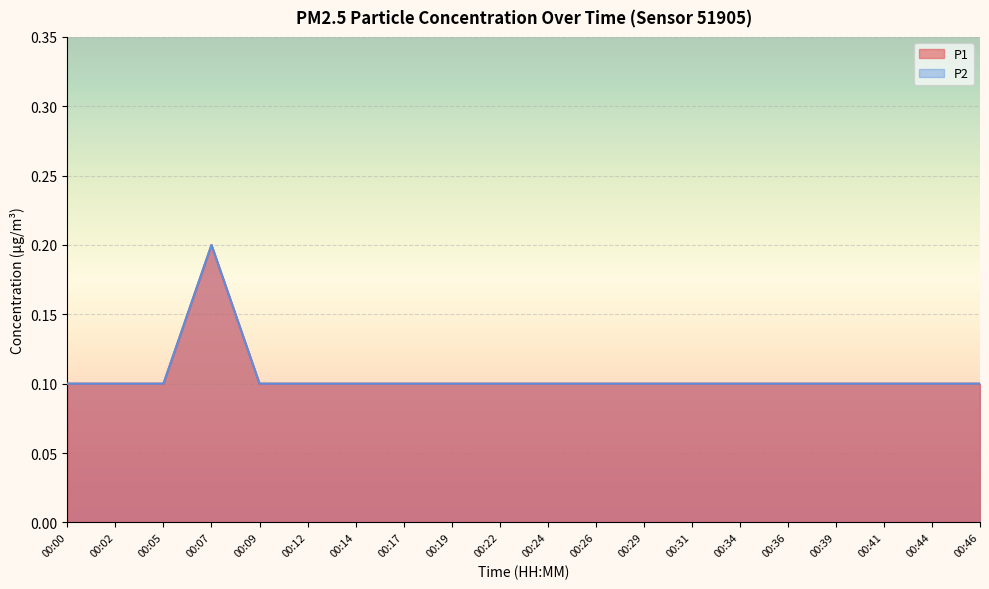

Which series has the largest range (max minus min)?

P1